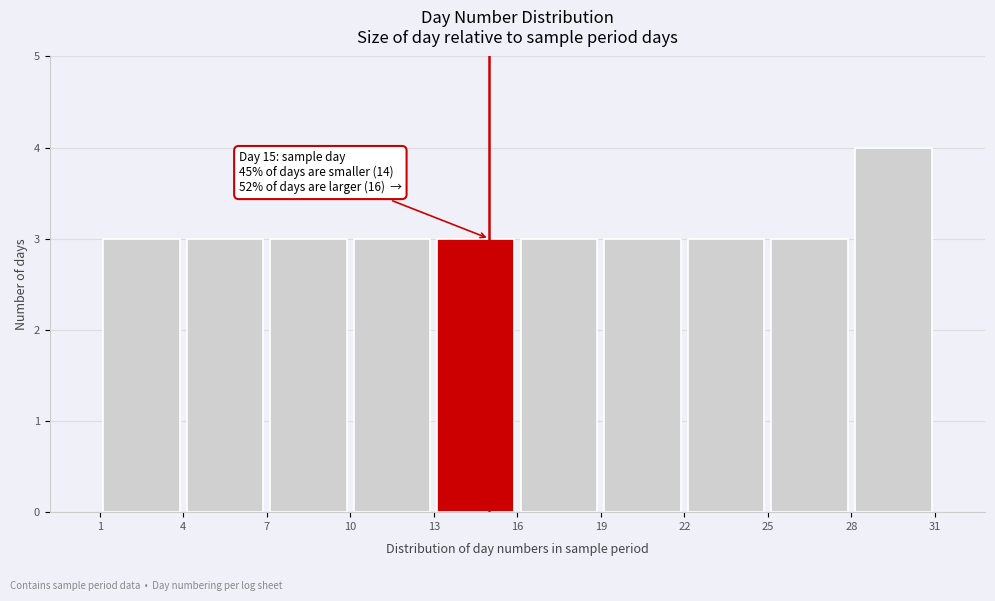

Which range on the x-axis has the tallest bar?

28 to 31